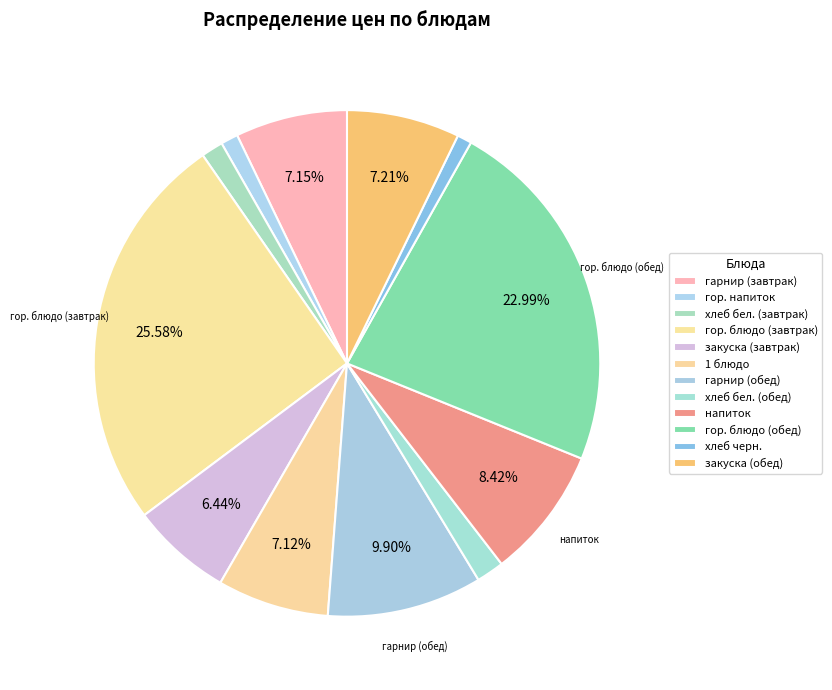

Which slice is the largest?

гор. блюдо (завтрак)